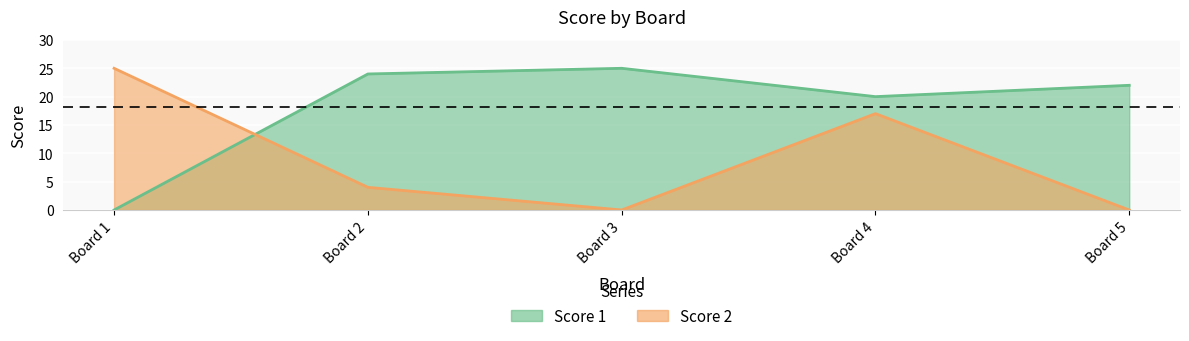

Rank the series by their maximum value, from highest to lowest.

Score 1, Score 2